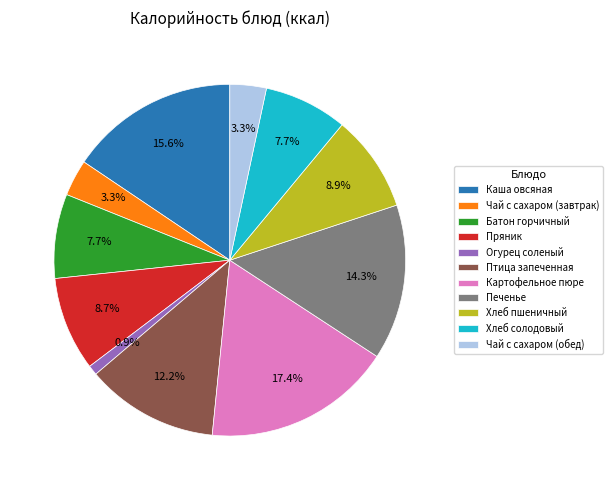

Between Картофельное пюре and Каша овсяная, which is larger?

Картофельное пюре